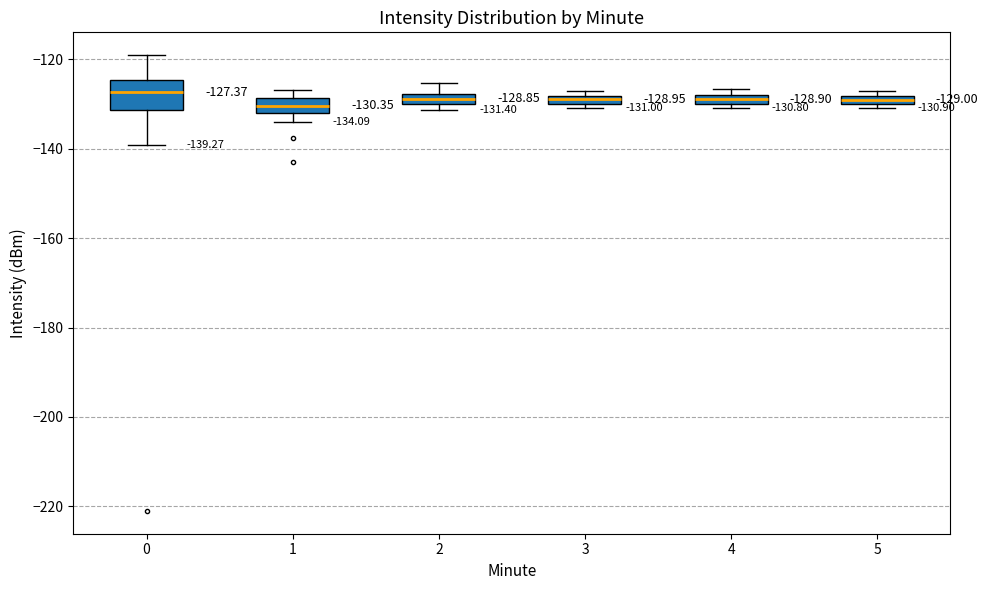

Comparing the boxes themselves (not the whiskers), which one is the tallest?

0